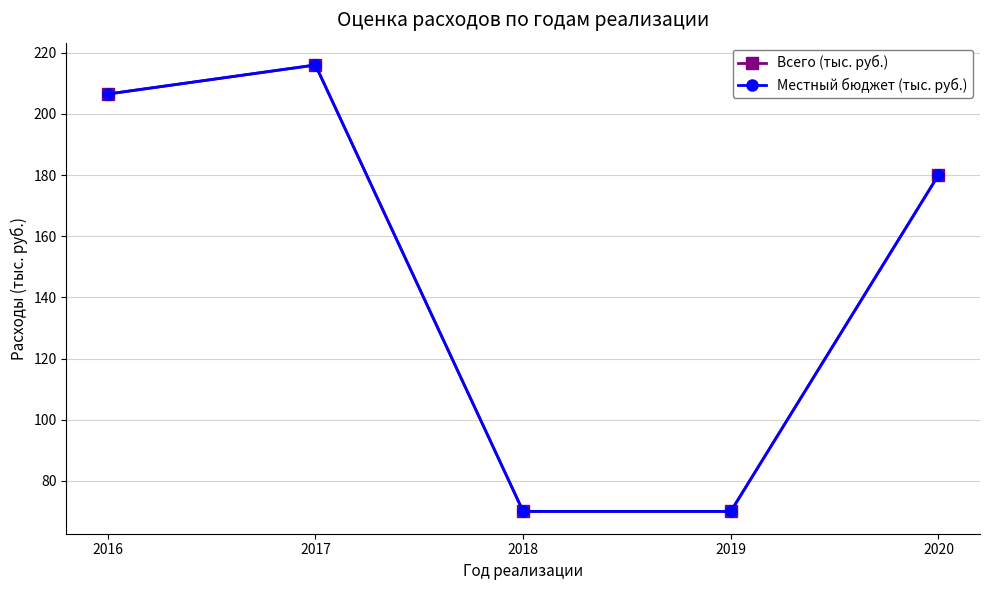

What value does the Всего (тыс. руб.) series have at 2020?

180.0